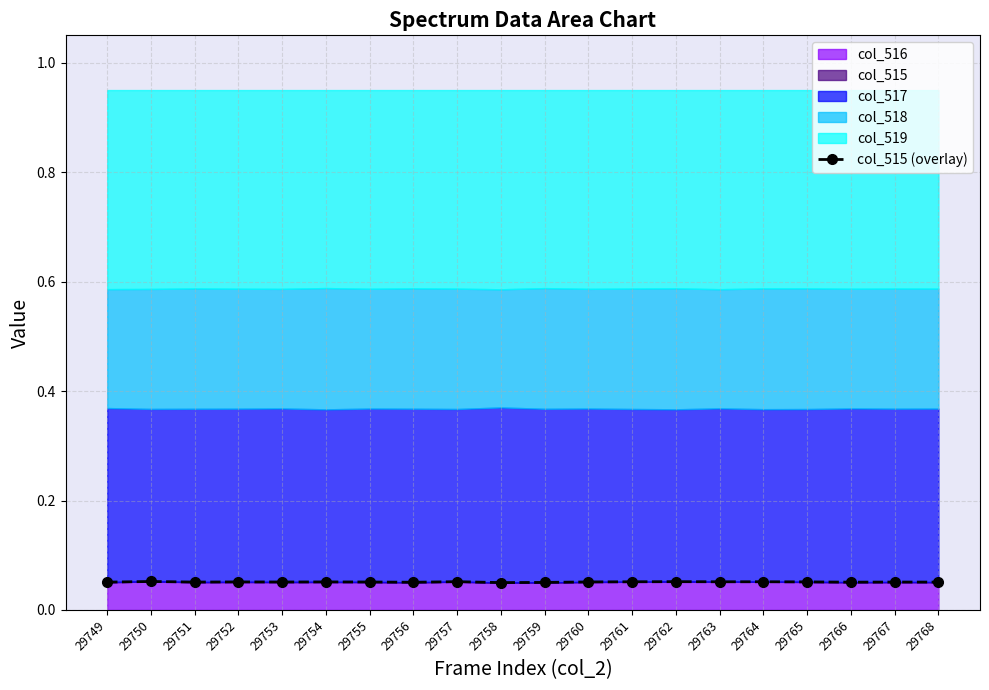

Rank the categories by value from highest to lowest.

29750, 29762, 29757, 29764, 29763, 29761, 29765, 29752, 29754, 29760, 29755, 29753, 29767, 29751, 29768, 29749, 29766, 29756, 29759, 29758